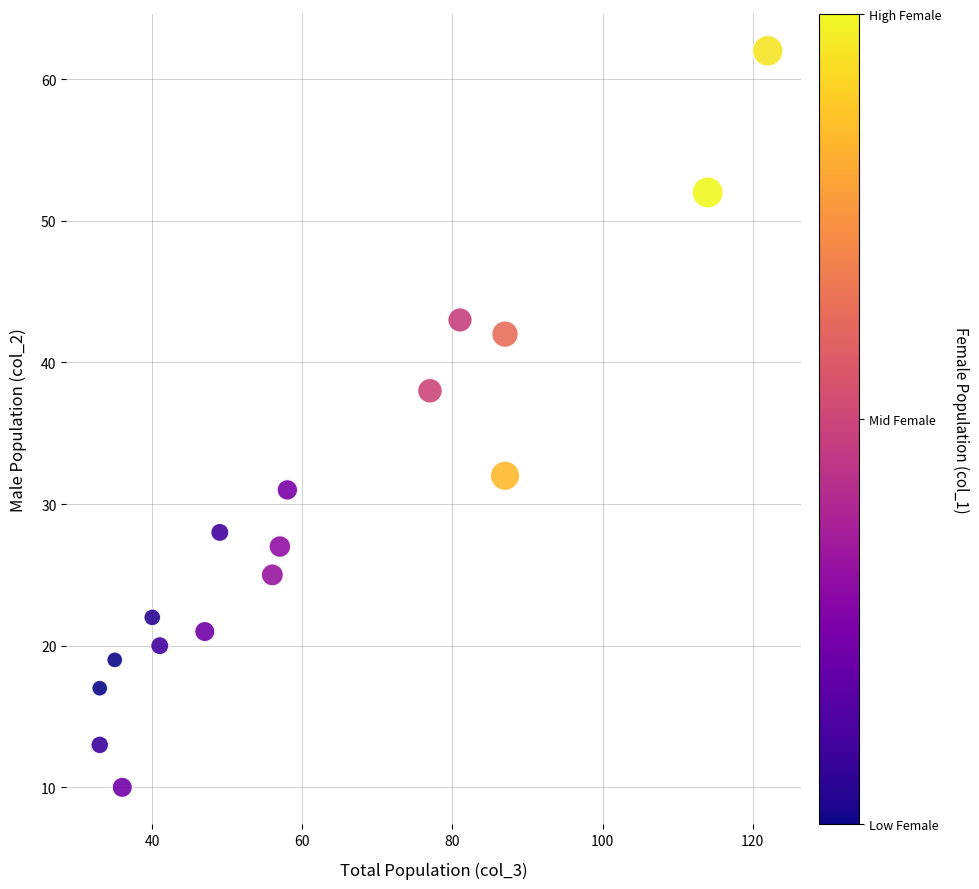

What Y value in the scatter plot is closest to 36?

38